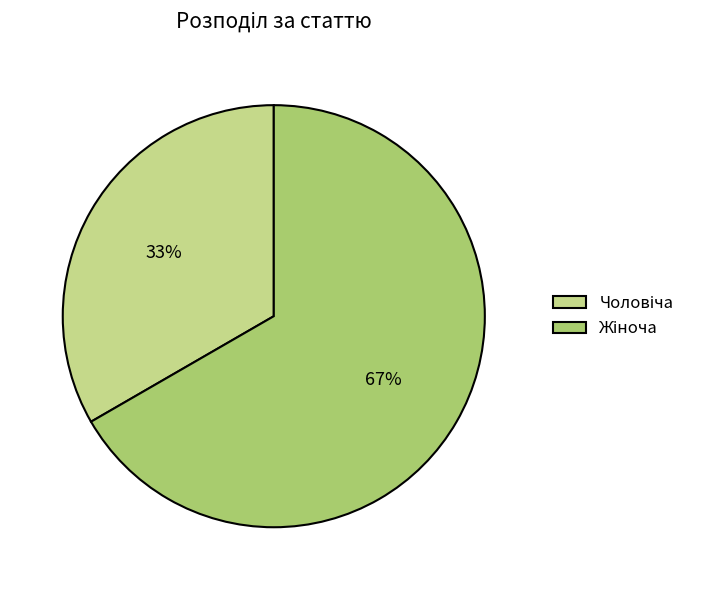

To the nearest percent, what is the average slice percentage?

50%